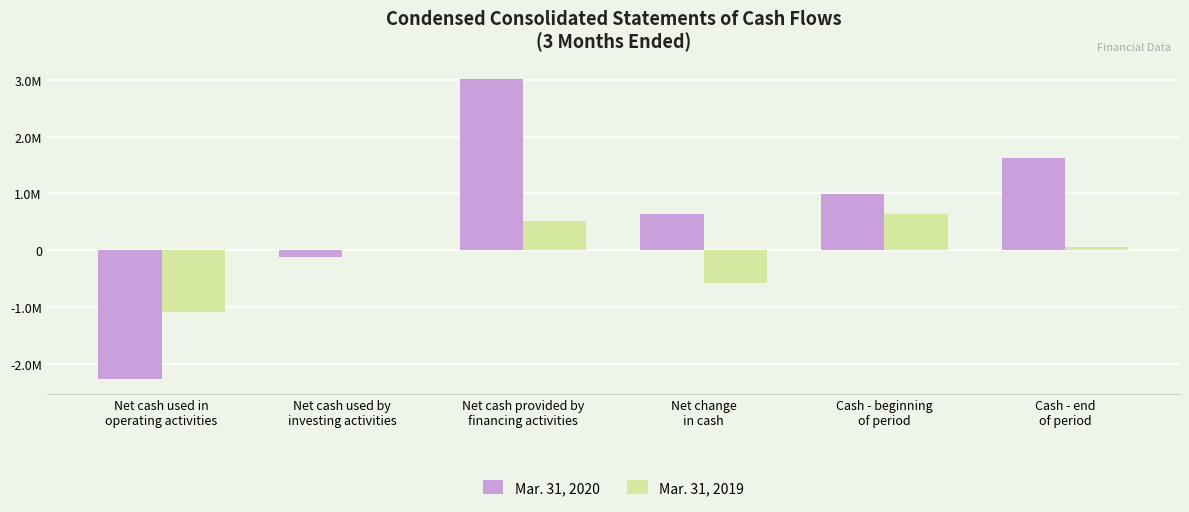

What are all the series names shown in the legend?

Mar. 31, 2020, Mar. 31, 2019